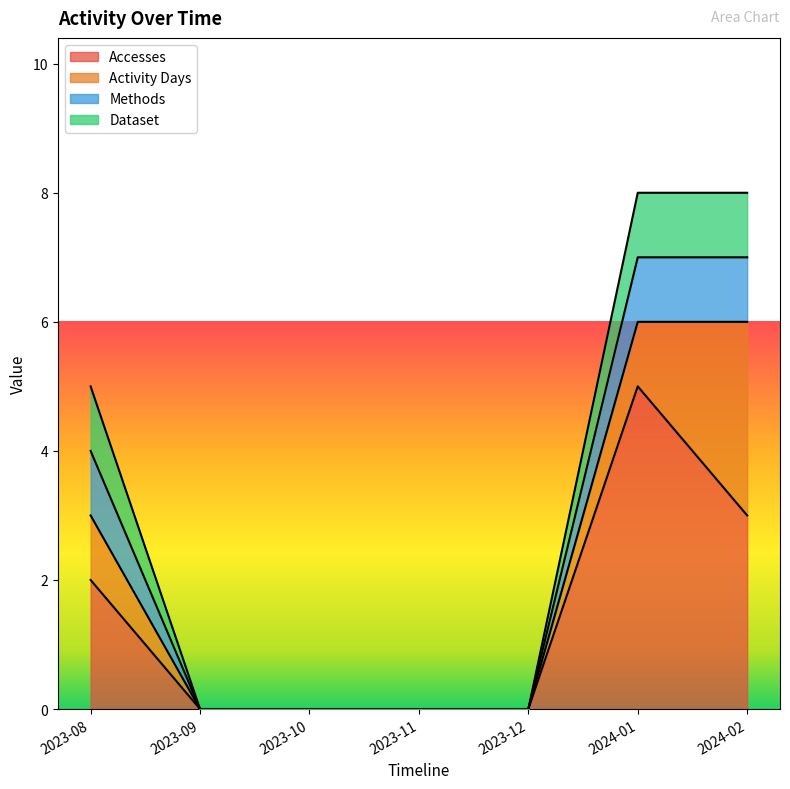

What are all the series names shown in the legend?

Accesses, Activity Days, Methods, Dataset